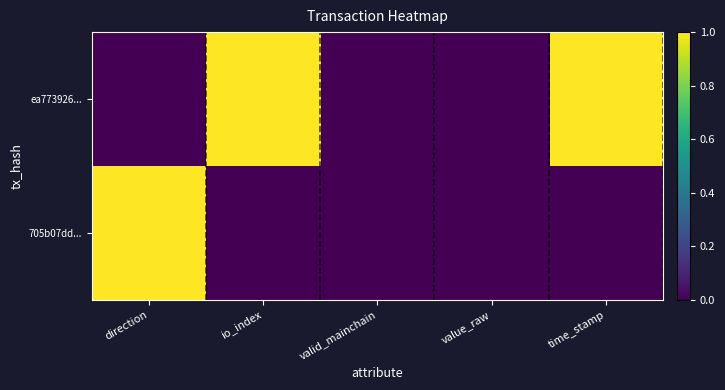

At which category is the sum across all series the highest?

direction